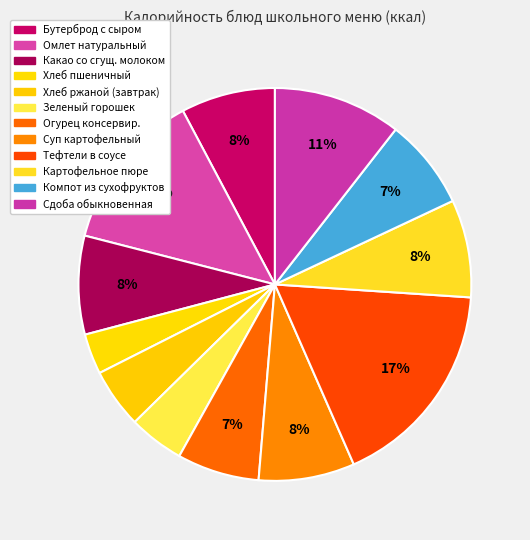

How many segments does this pie chart have?

12